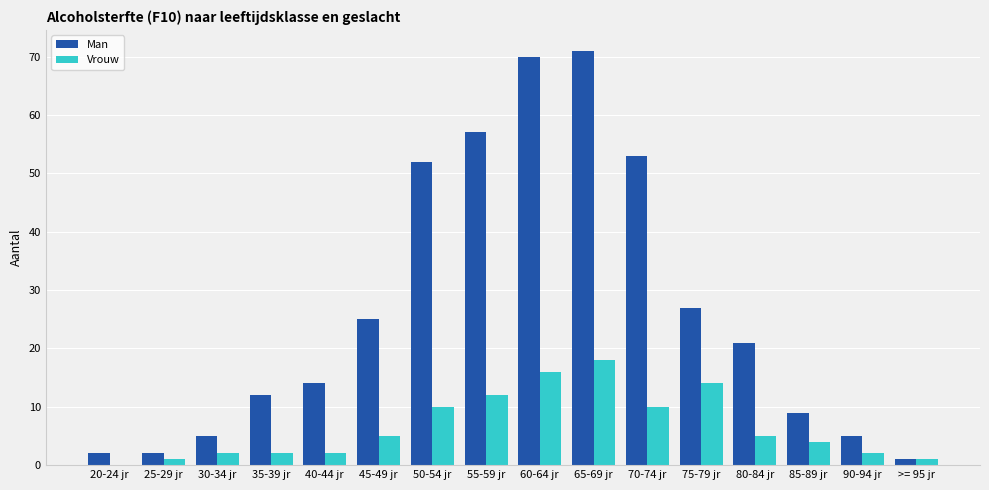

Reading left to right, transcribe all the data shown in this chart.

Man: 2	2	5	12	14	25	52	57	70	71	53	27	21	9	5	1
Vrouw: 0	1	2	2	2	5	10	12	16	18	10	14	5	4	2	1